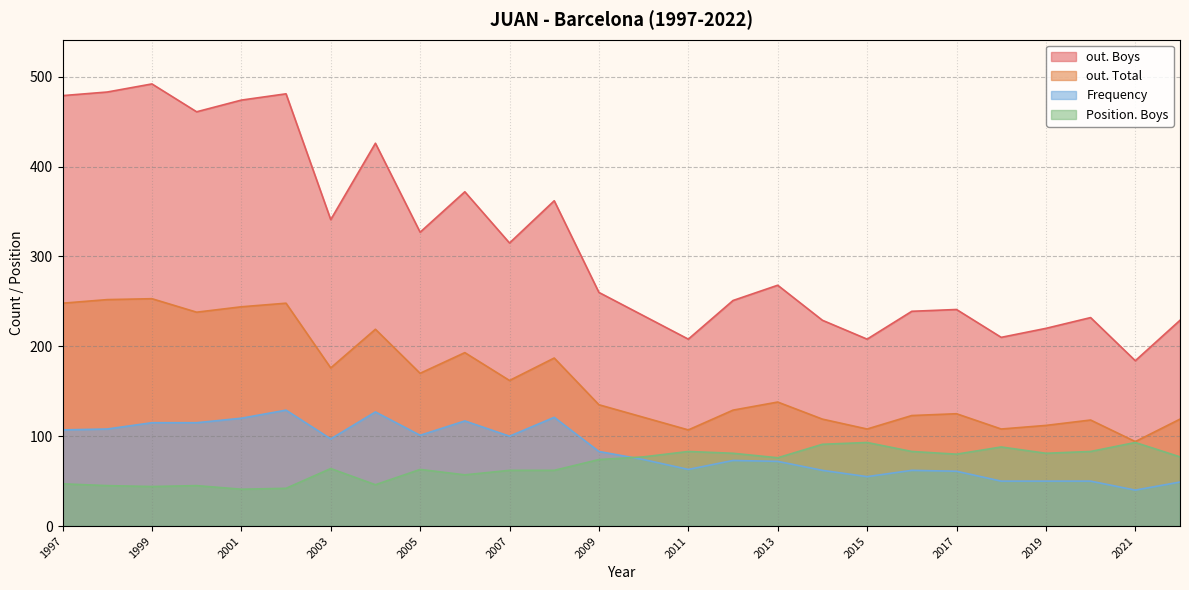

At how many categories does at least one series exceed 119?

26